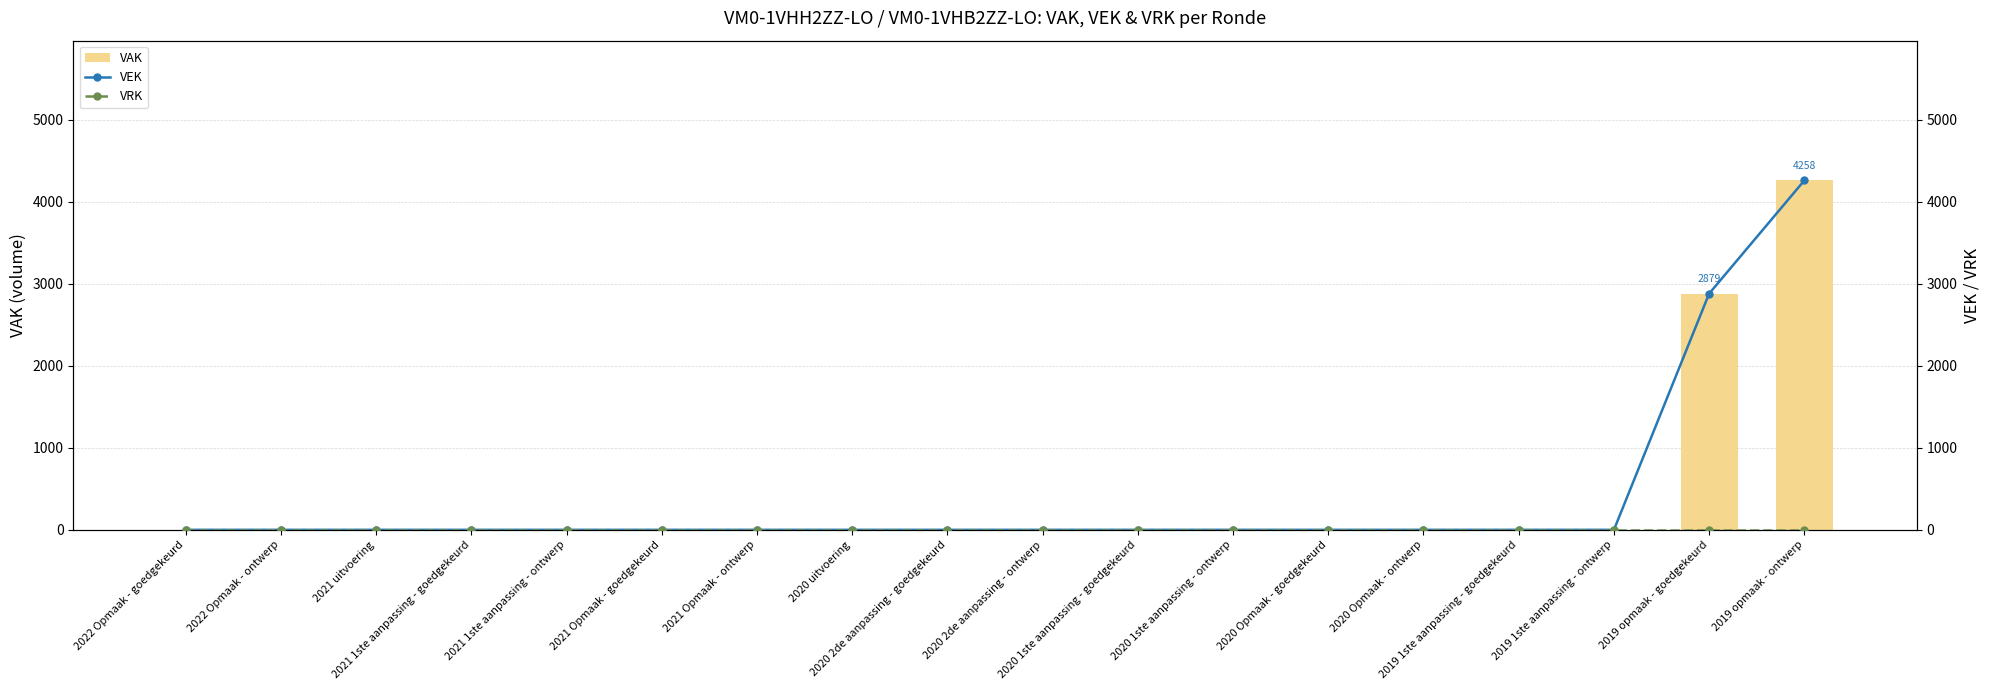

Between 2021 1ste aanpassing - ontwerp and 2020 Opmaak - goedgekeurd, which series saw the biggest shift?

VAK